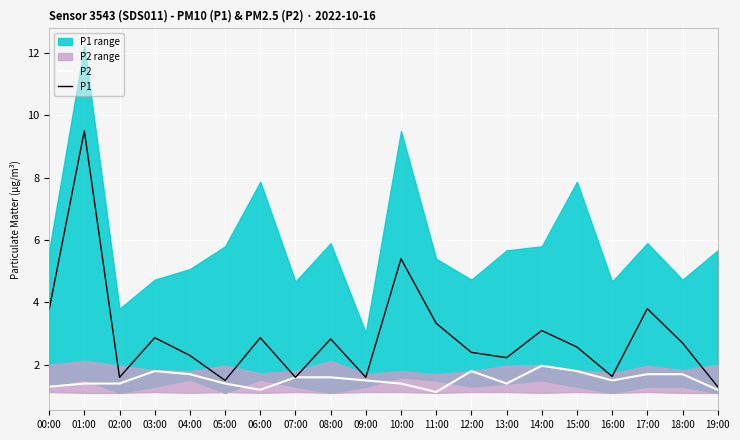

True or false: P1 and P2 intersect in this chart.

False